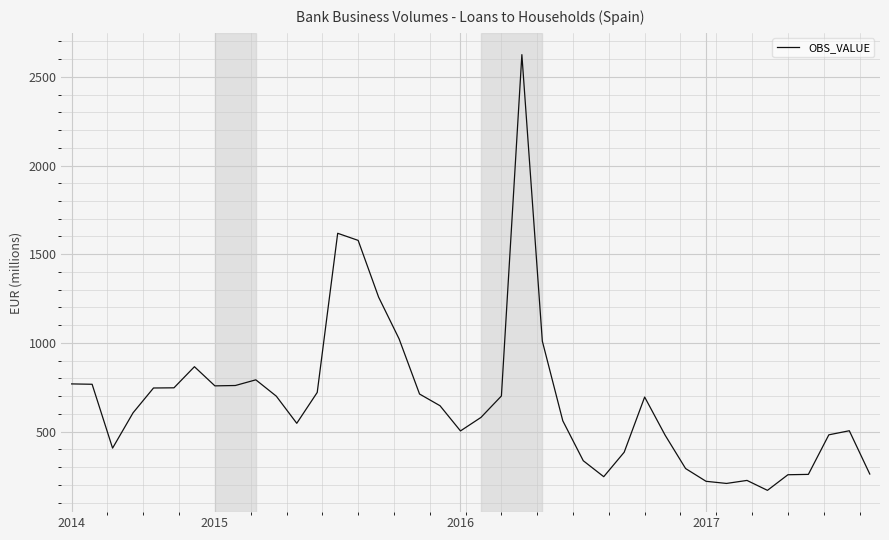

What is the difference between the maximum and minimum values?

2456